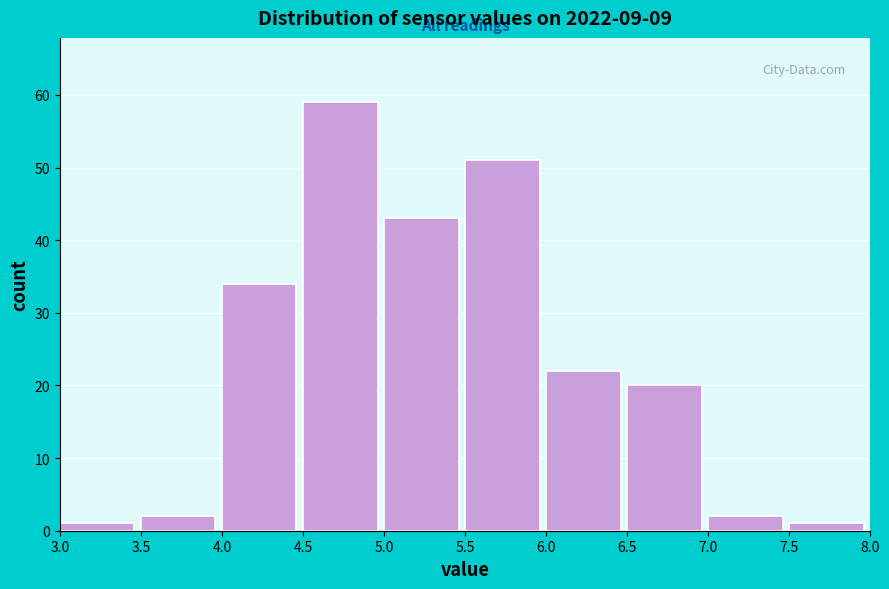

Reading left to right, transcribe this chart: for each bar, give the range it covers on the x-axis and its height. The values are not printed on the chart, so give them approximately, as read against the axis.

3.0 to 3.5: 1
3.5 to 4.0: 2
4.0 to 4.5: 34
4.5 to 5.0: 59
5.0 to 5.5: 43
5.5 to 6.0: 51
6.0 to 6.5: 22
6.5 to 7.0: 20
7.0 to 7.5: 2
7.5 to 8.0: 1